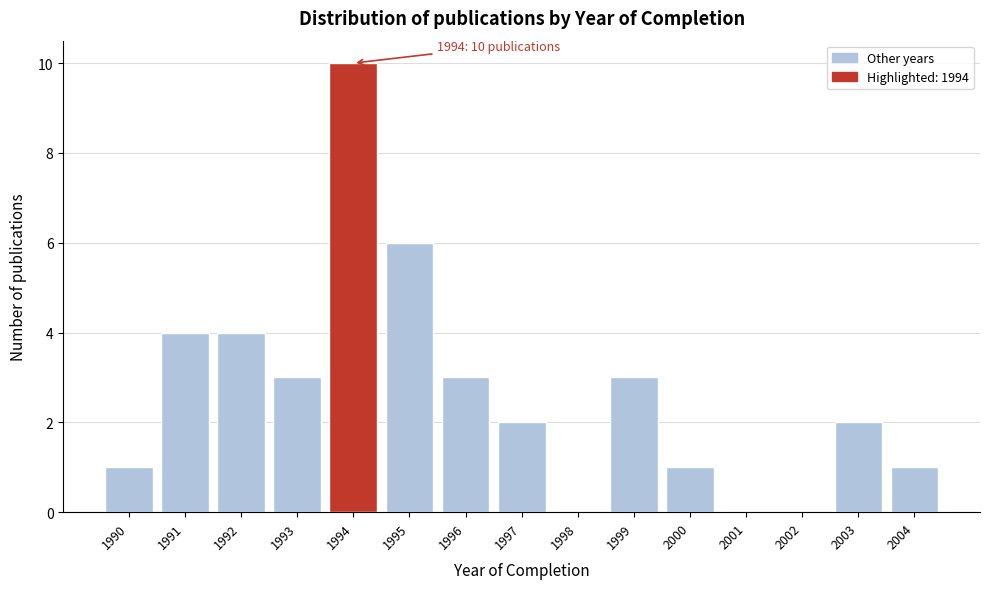

Reading left to right, what are all the values shown in this chart?

1990=1	1991=4	1992=4	1993=3	1994=10	1995=6	1996=3	1997=2	1998=0	1999=3	2000=1	2001=0	2002=0	2003=2	2004=1